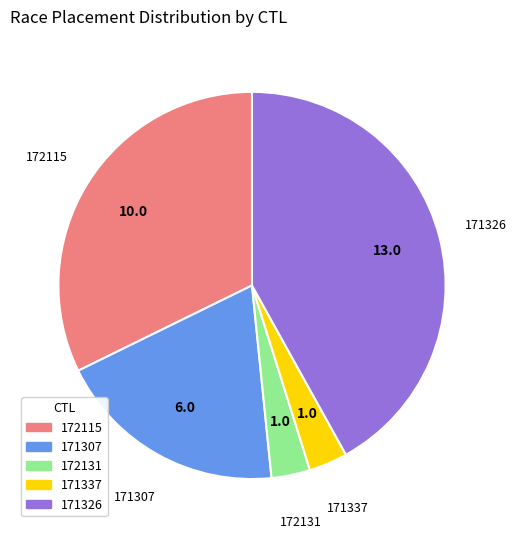

True or false: 172115 accounts for 22% of the total.

False